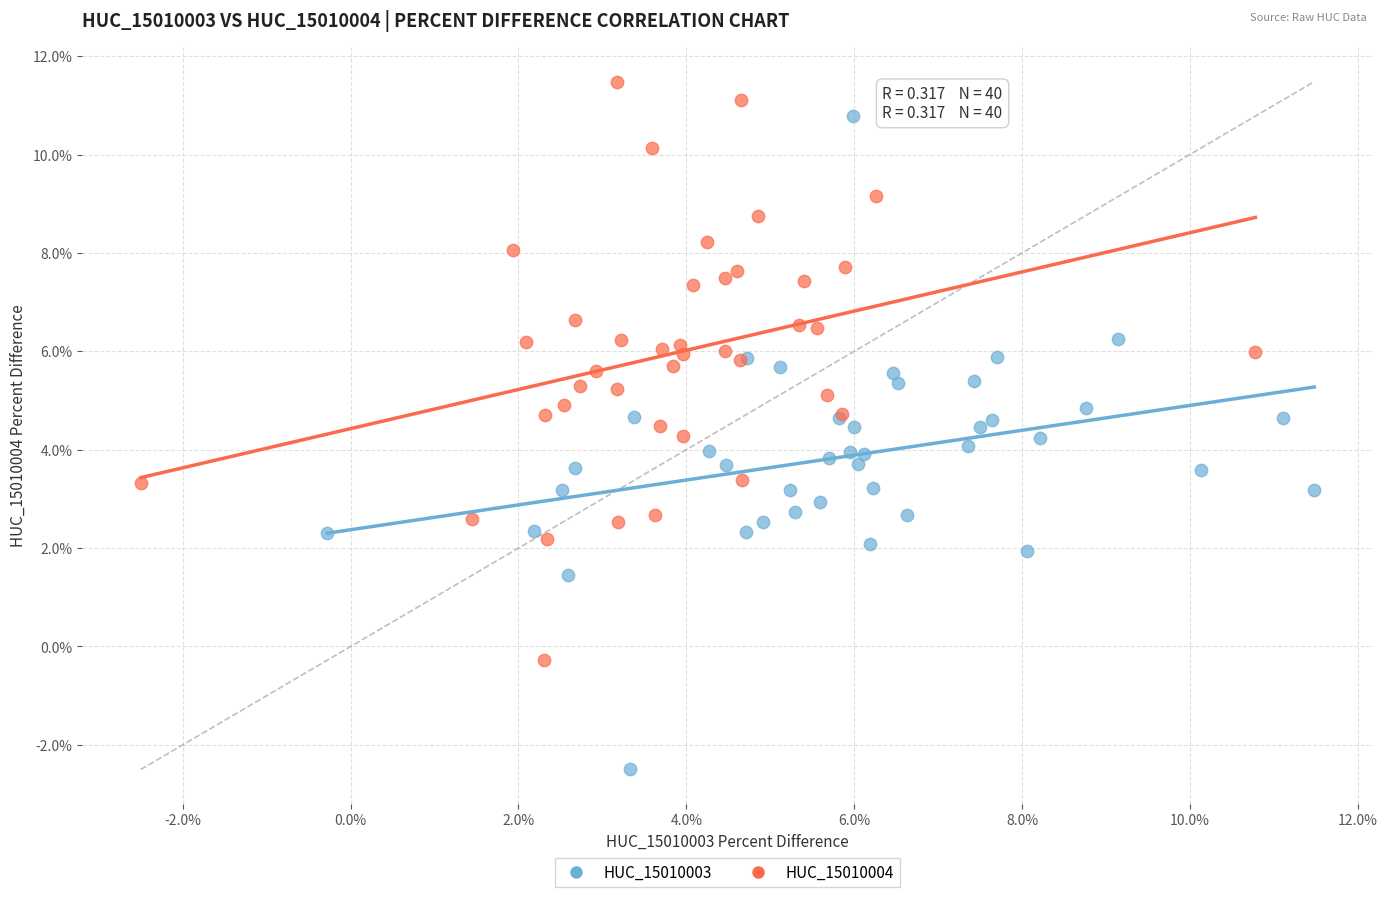

What are all the series names shown in the legend?

HUC_15010003, HUC_15010004